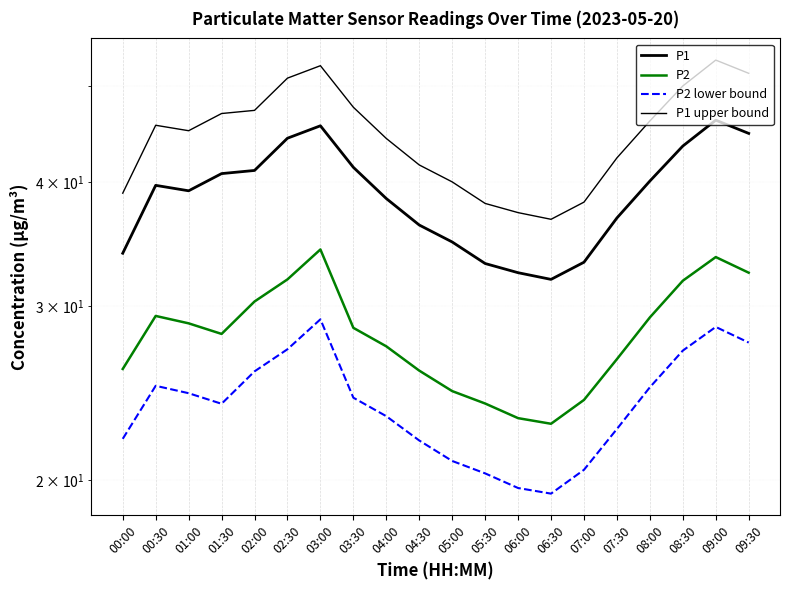

Reading left to right, transcribe all the data shown in this chart.

P1: 33.9	39.7	39.2	40.8	41.1	44.3	45.6	41.4	38.5	36.2	34.8	33.1	32.4	31.9	33.2	36.8	40.1	43.5	46.2	44.8
P2: 25.9	29.3	28.8	28.1	30.3	31.9	34.2	28.5	27.3	25.8	24.6	23.9	23.1	22.8	24.1	26.5	29.2	31.8	33.6	32.4
P2 lower bound: 22.0	24.9	24.5	23.9	25.8	27.1	29.1	24.2	23.2	21.9	20.9	20.3	19.6	19.4	20.5	22.5	24.8	27.0	28.6	27.5
P1 upper bound: 39.0	45.7	45.1	46.9	47.3	50.9	52.4	47.6	44.3	41.6	40.0	38.1	37.3	36.7	38.2	42.3	46.1	50.0	53.1	51.5